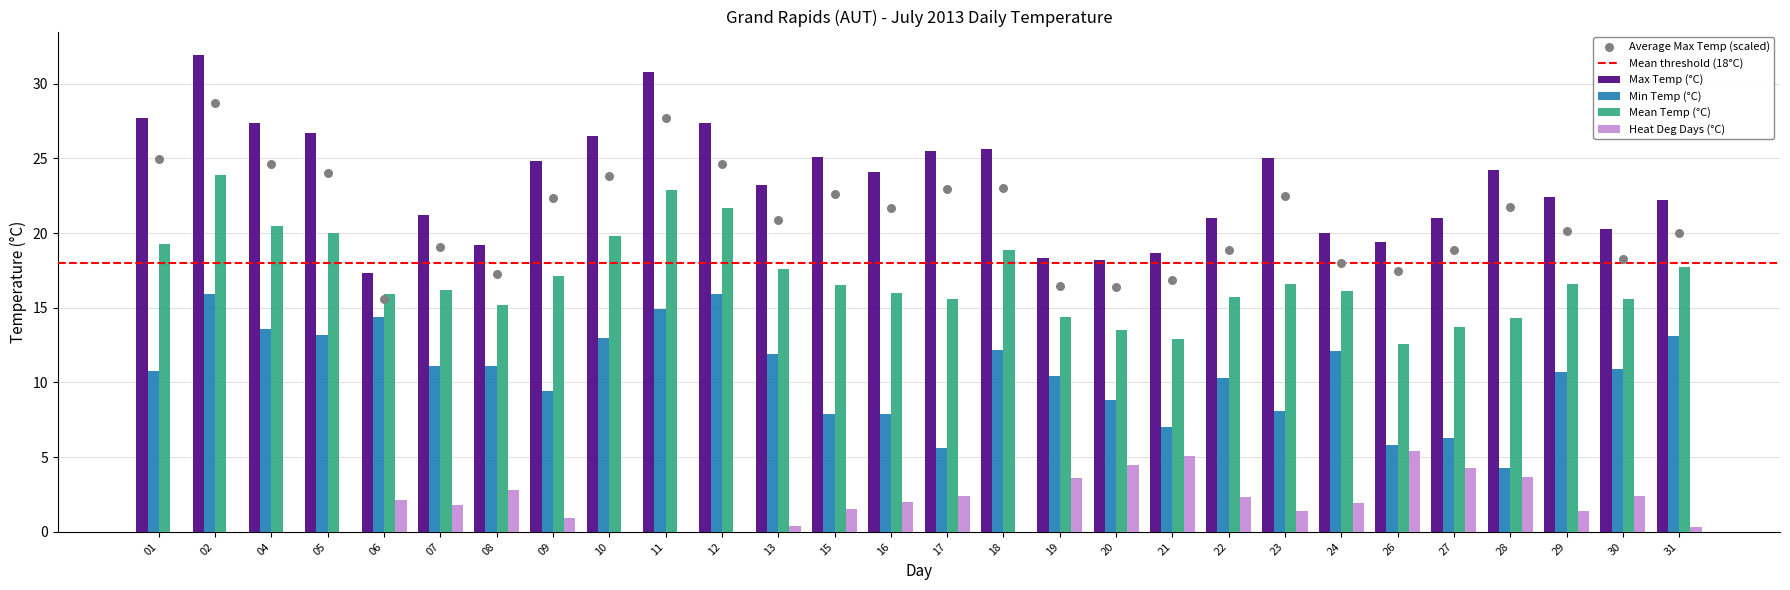

At which category is the sum across all series the highest?

02